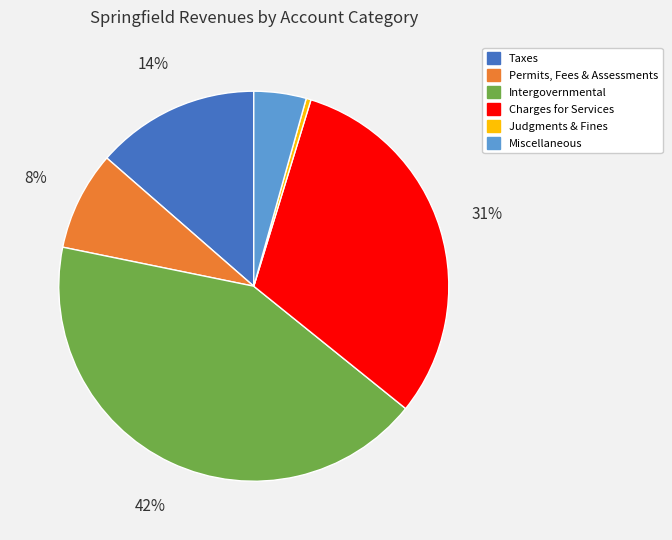

Is there a majority slice in this chart?

No